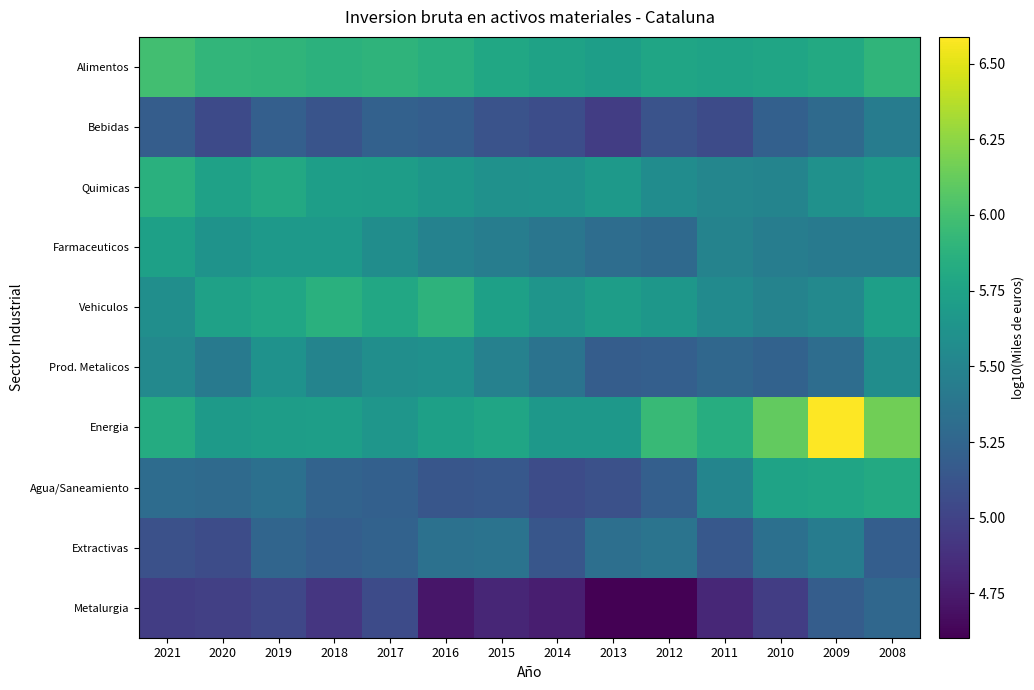

Which has a higher value, 2011 or 2008?

2008